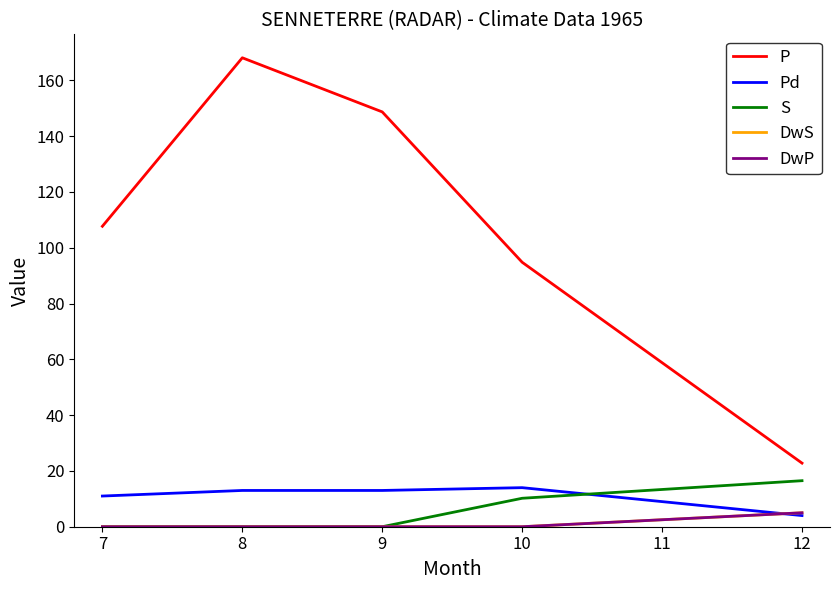

The value of DwP at 9 is 0.0. True or false?

True